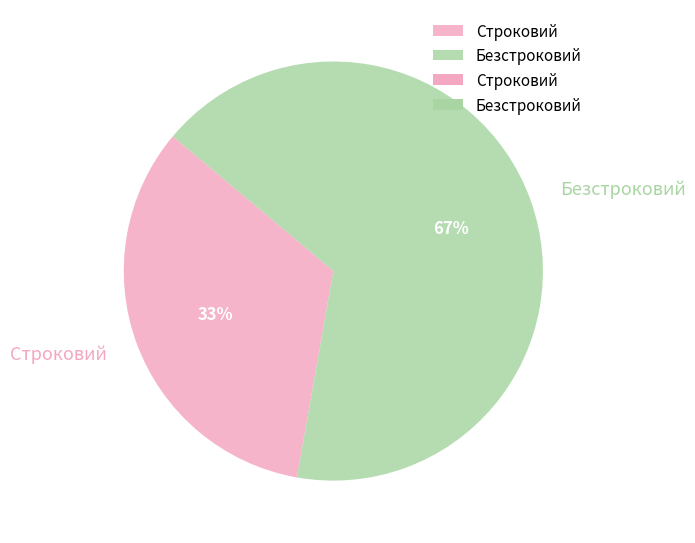

What is the largest slice in the pie chart?

Безстроковий